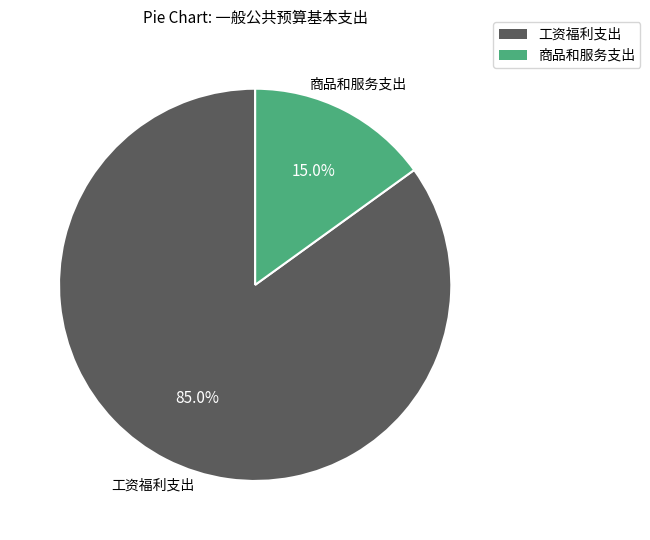

To the nearest percent, what is the difference between the 工资福利支出 and 商品和服务支出 slice percentages?

70%